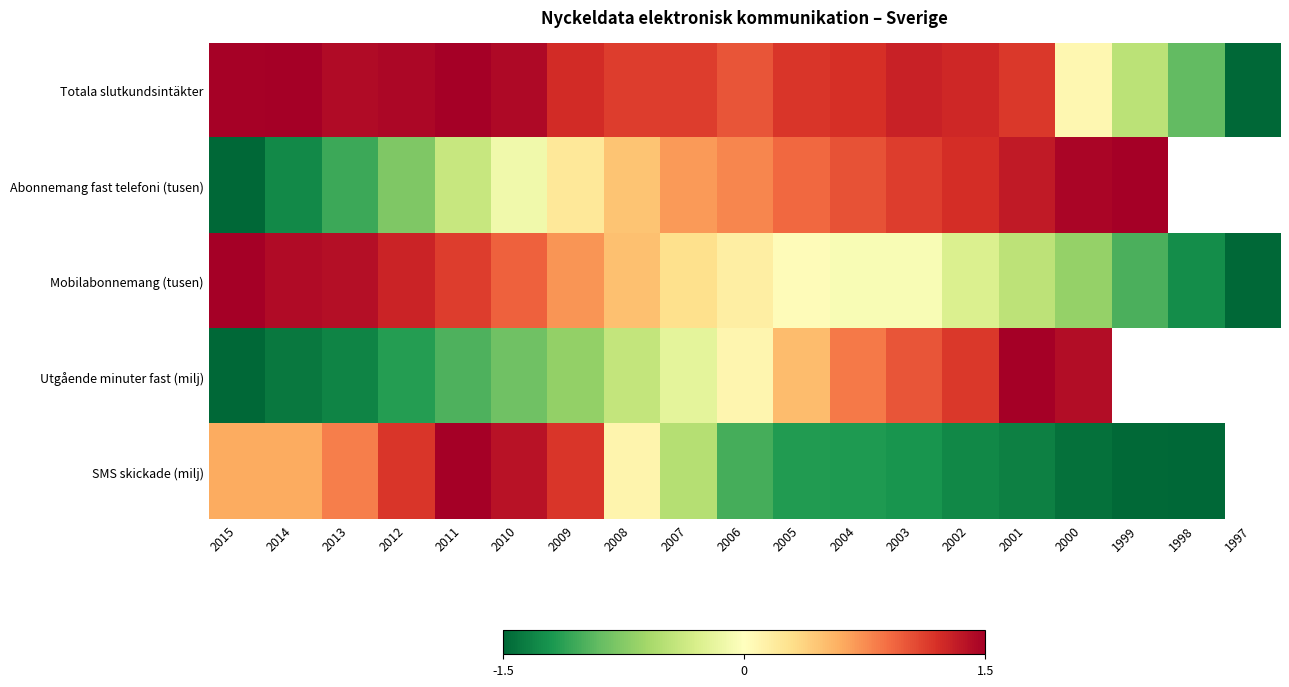

List the series in order of their peak value, highest first.

Totala slutkundsintäkter, Abonnemang fast telefoni (tusen), Mobilabonnemang (tusen), Utgående minuter fast (milj), SMS skickade (milj)